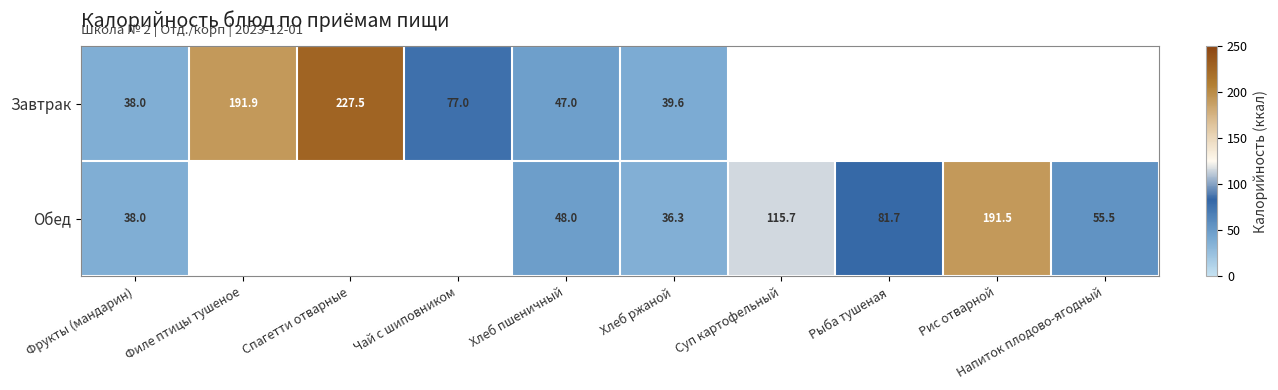

The Завтрак series shows 227.5 at Спагетти отварные. True or false?

True